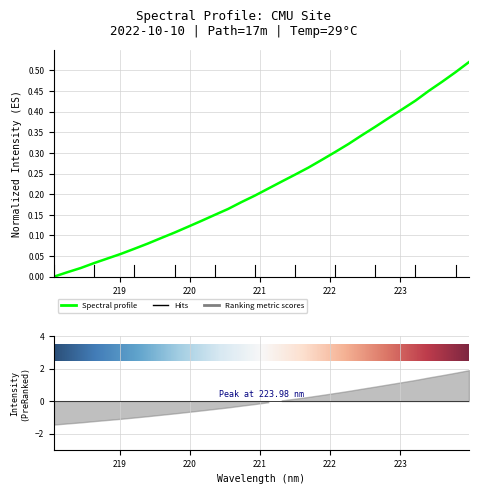

The chart shows a value of 0.1 at 22. True or false?

False